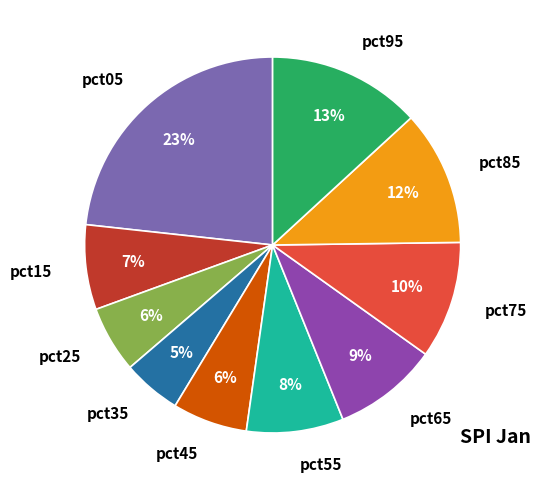

Combined, do pct55 and pct95 account for over 50%?

No